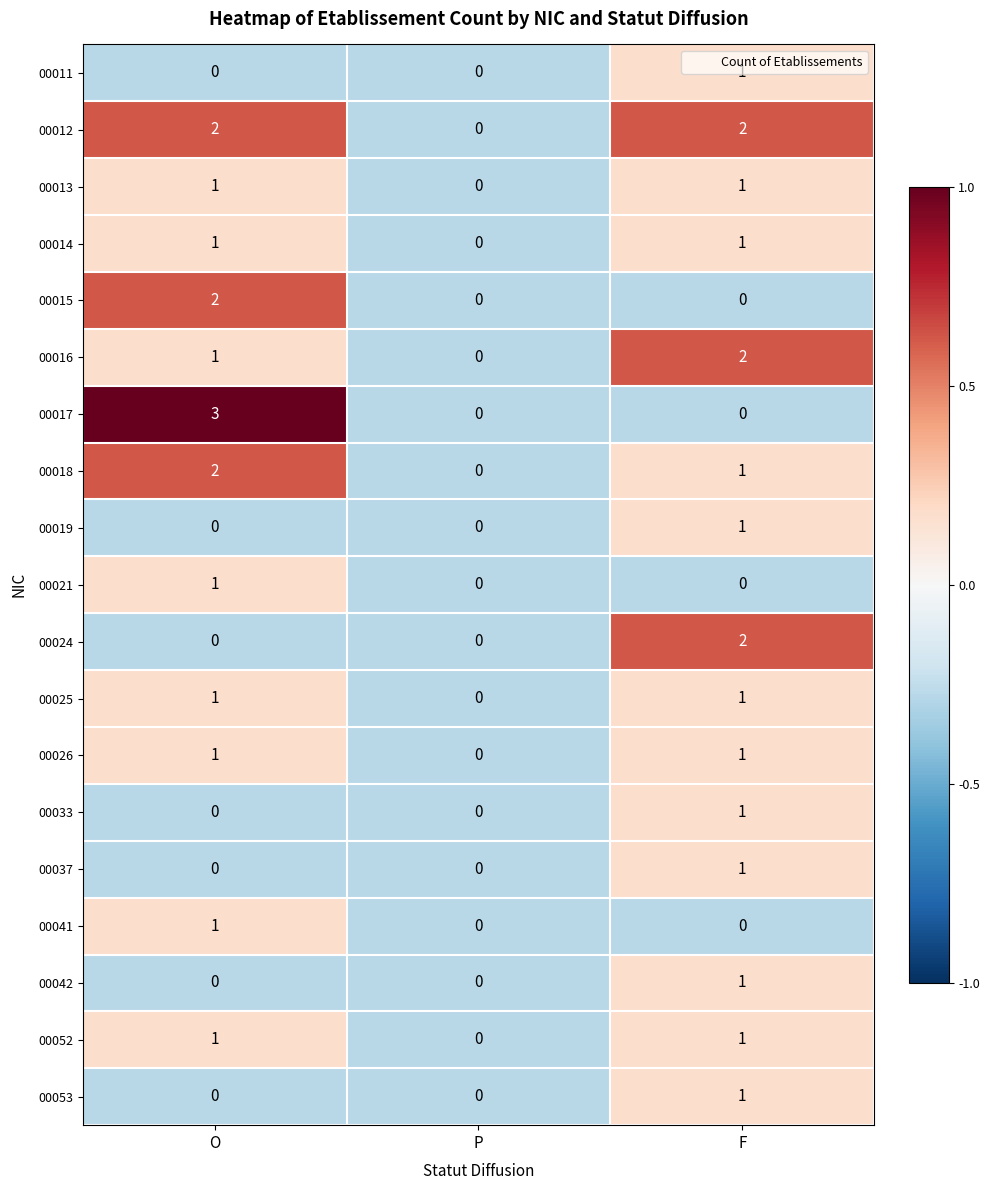

Which series has the largest range (max minus min)?

00017